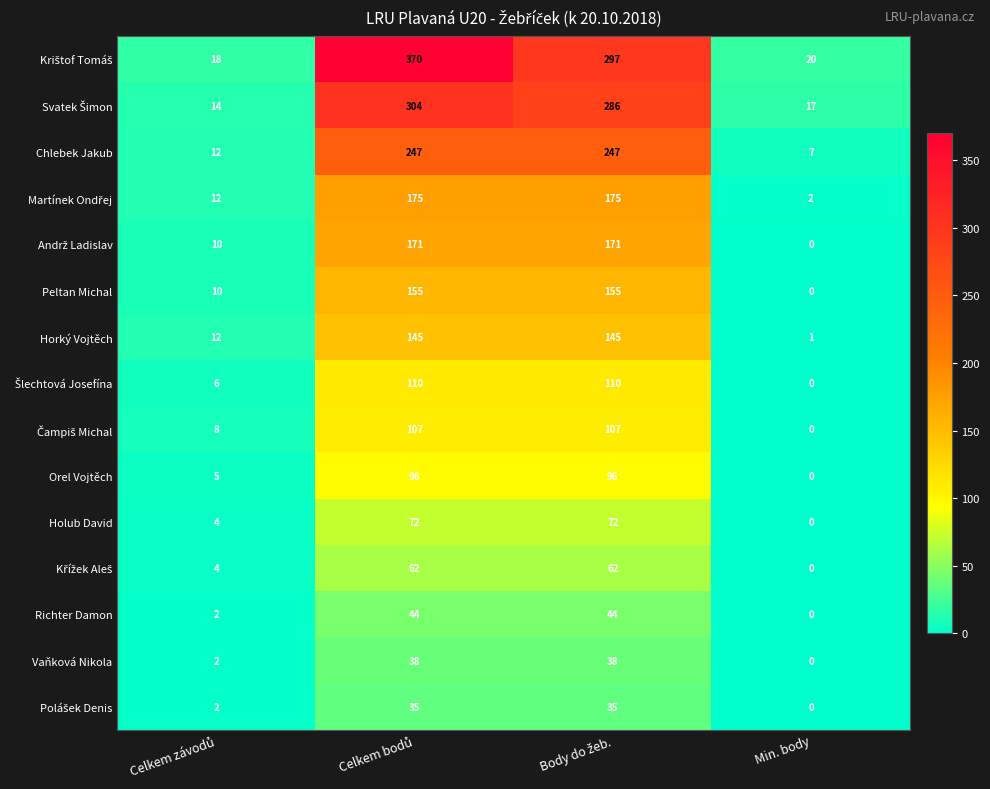

What is the maximum value shown in the chart?

370